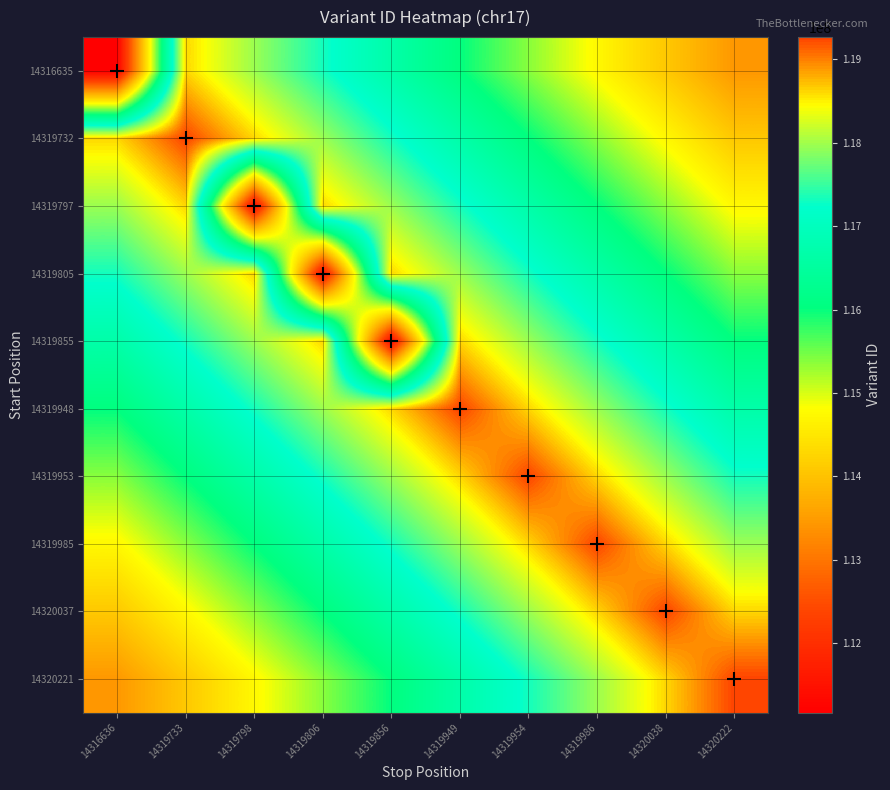

What is the total value across all series at 14319733?

1168697489.6